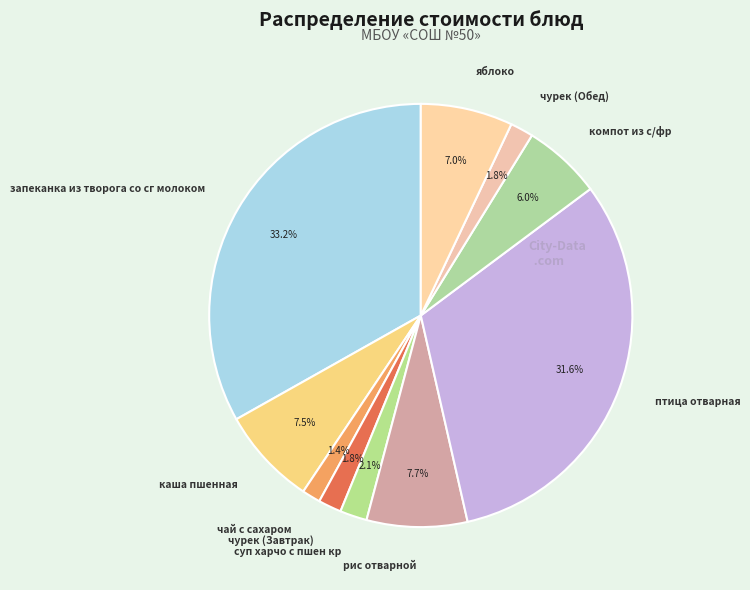

True or false: каша пшенная accounts for 1% of the total.

False